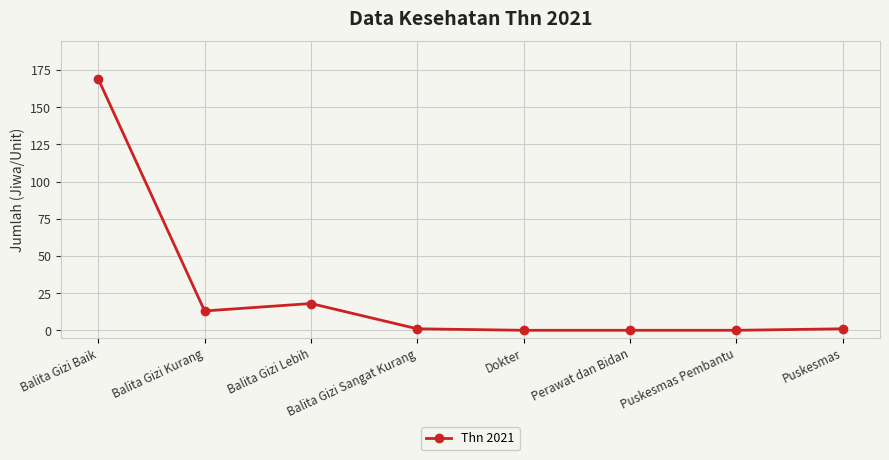

The chart shows a value of 81 at Dokter. True or false?

False